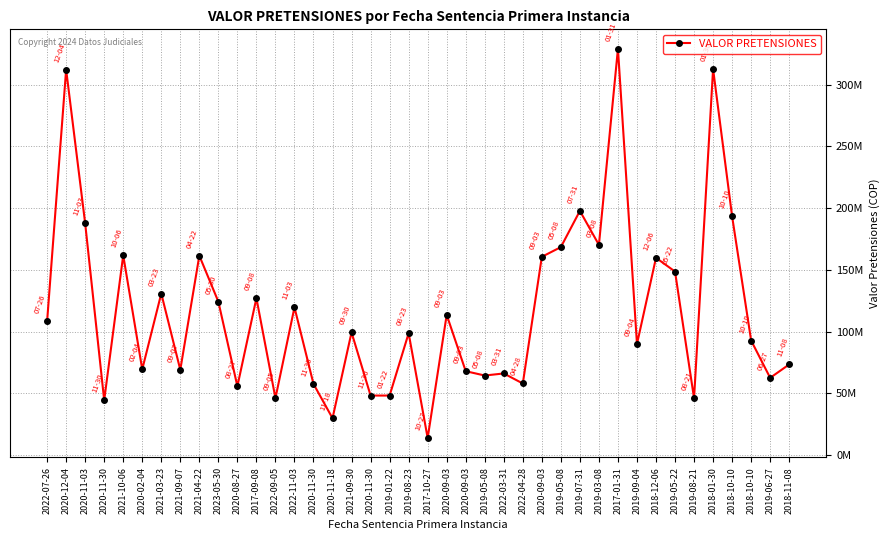

Is this an area chart (filled region under the line)?

No